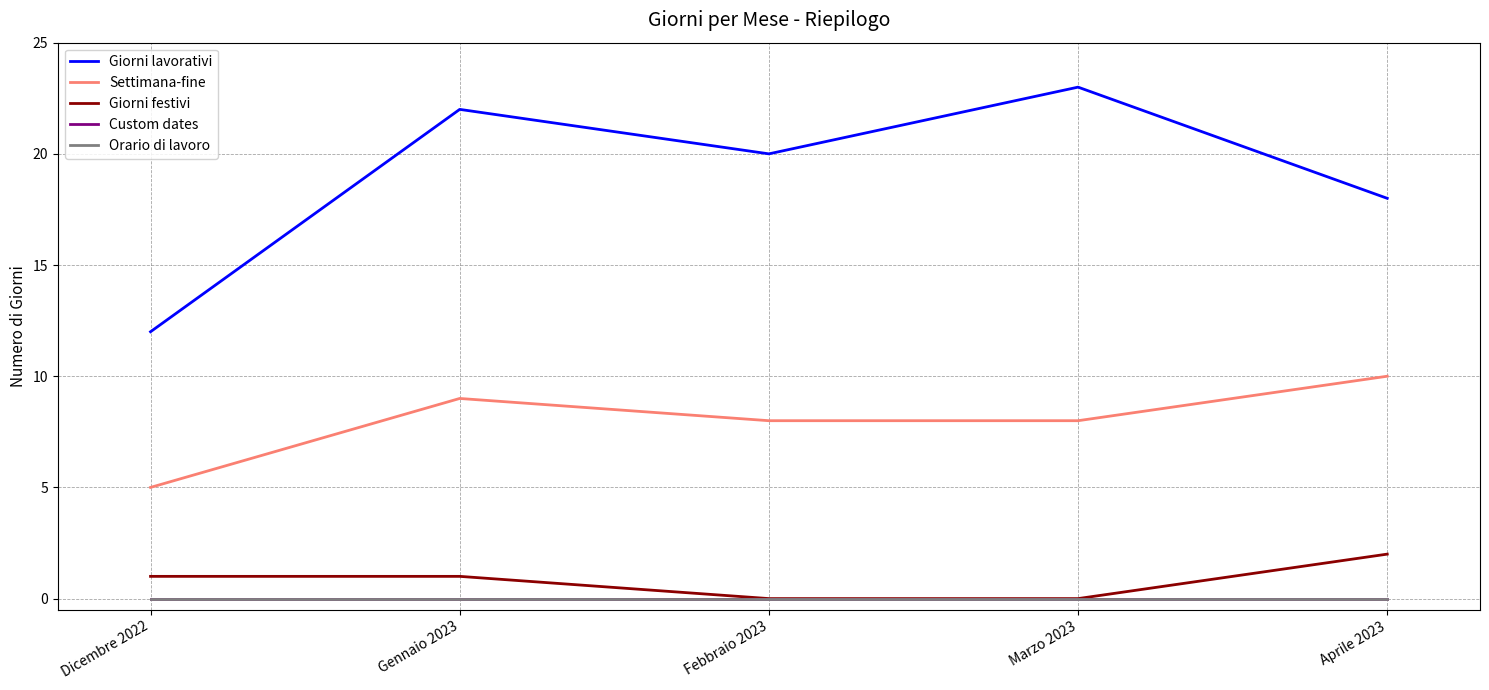

What is the total value across all series at Marzo 2023?

31